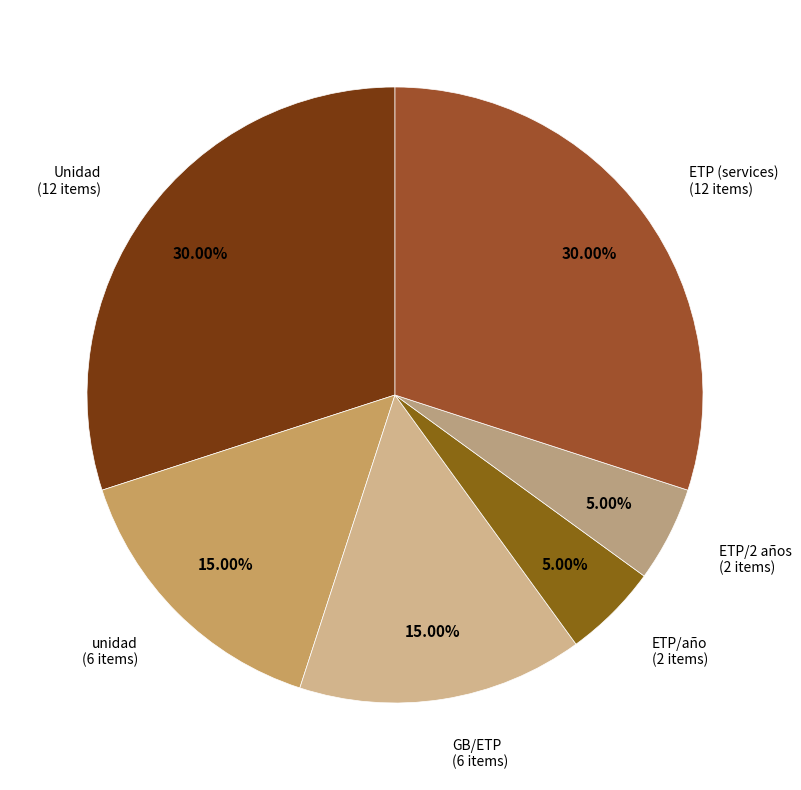

What is the ratio of the value at unidad (6 items) to the value at Unidad (12 items)?

0.5